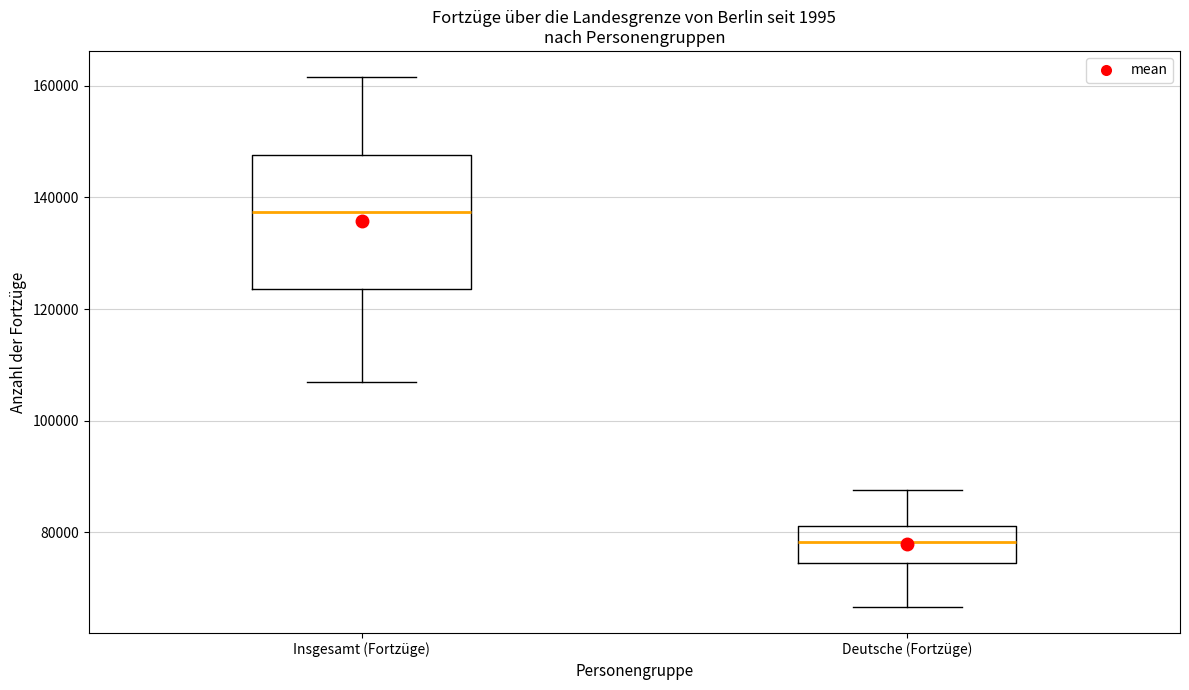

Reading left to right, read every box against the y-axis: the position of its median line, the range the box covers, and the ends of its whiskers. The values are not printed on the chart, so give them approximately, as read against the axis.

Insgesamt (Fortzüge): median 138000, box 124000 to 148000, whiskers 106000 to 162000
Deutsche (Fortzüge): median 78000, box 74000 to 82000, whiskers 66000 to 88000